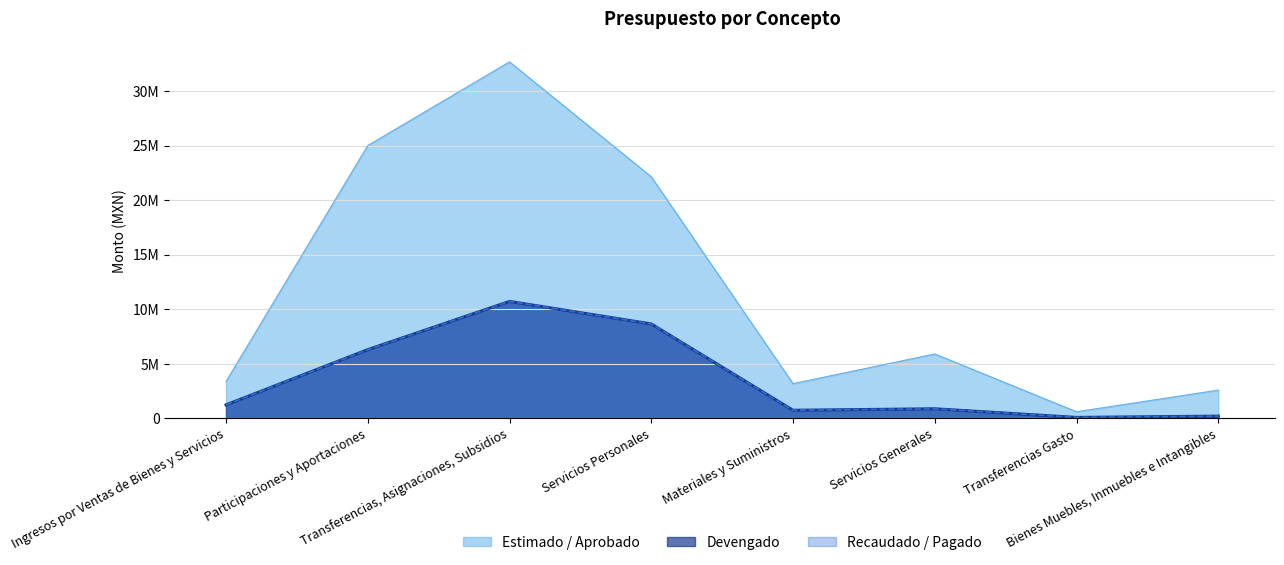

Where is the first local maximum for Devengado?

Transferencias, Asignaciones, Subsidios